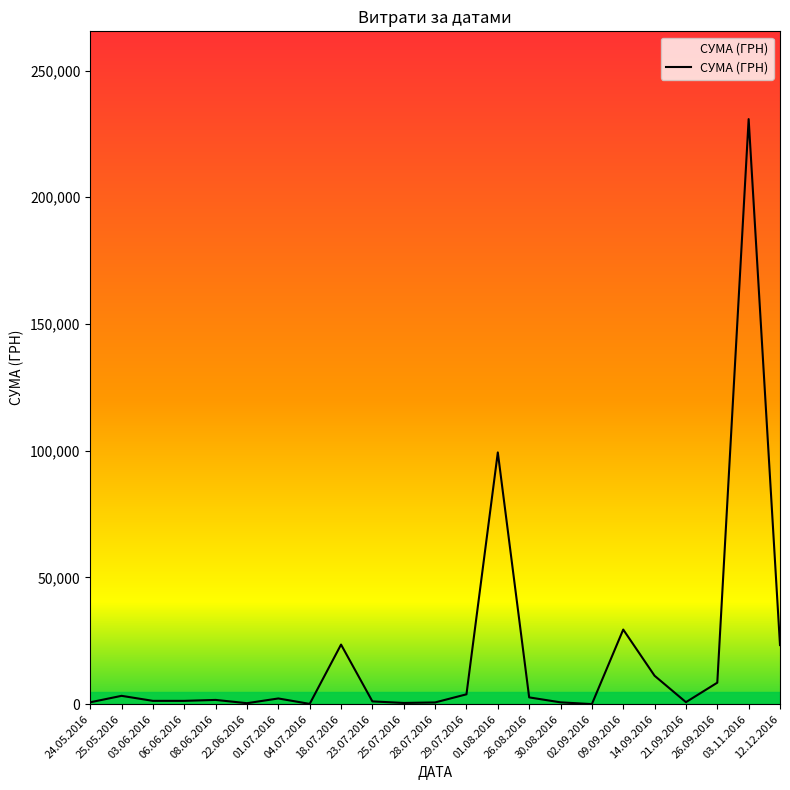

What is the difference between the maximum and second lowest values?

230743.7